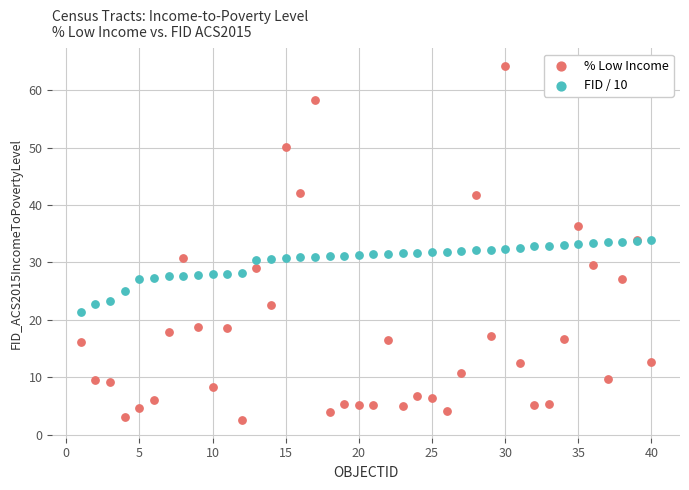

Which series reaches the minimum Y coordinate?

% Low Income